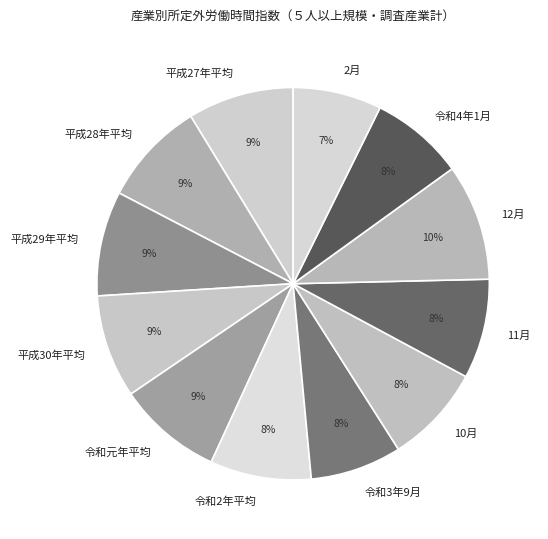

Is there a majority slice in this chart?

No